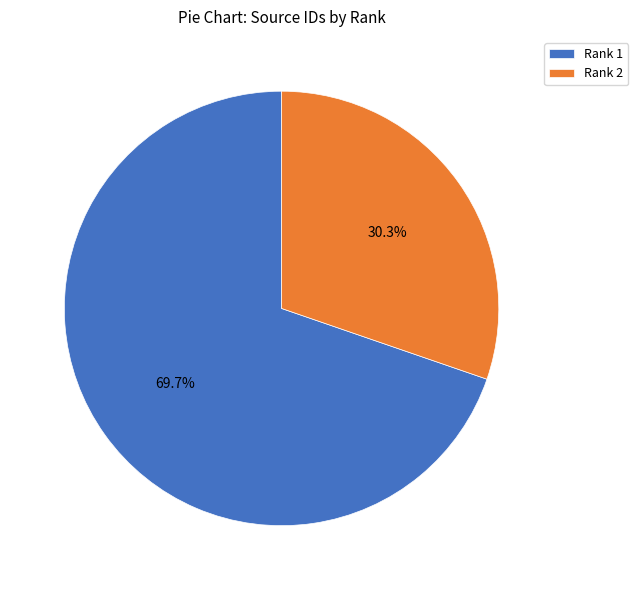

To the nearest percent, what portion does Rank 1 represent?

70%